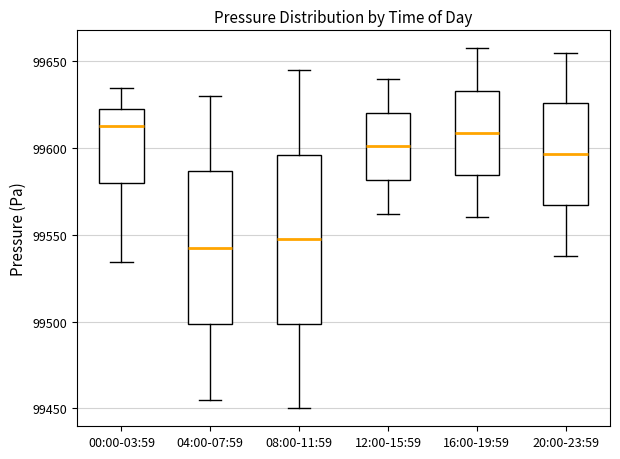

Reading left to right, read every box against the y-axis: the position of its median line, the range the box covers, and the ends of its whiskers. The values are not printed on the chart, so give them approximately, as read against the axis.

00:00-03:59: median 99615, box 99580 to 99625, whiskers 99535 to 99635
04:00-07:59: median 99540, box 99500 to 99585, whiskers 99455 to 99630
08:00-11:59: median 99550, box 99500 to 99595, whiskers 99450 to 99645
12:00-15:59: median 99600, box 99580 to 99620, whiskers 99560 to 99640
16:00-19:59: median 99610, box 99585 to 99635, whiskers 99560 to 99660
20:00-23:59: median 99595, box 99565 to 99625, whiskers 99540 to 99655